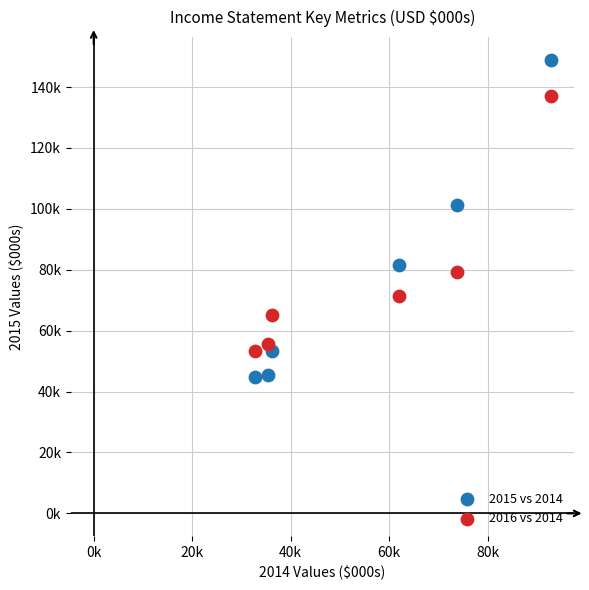

Which series contains the highest Y value?

2015 vs 2014